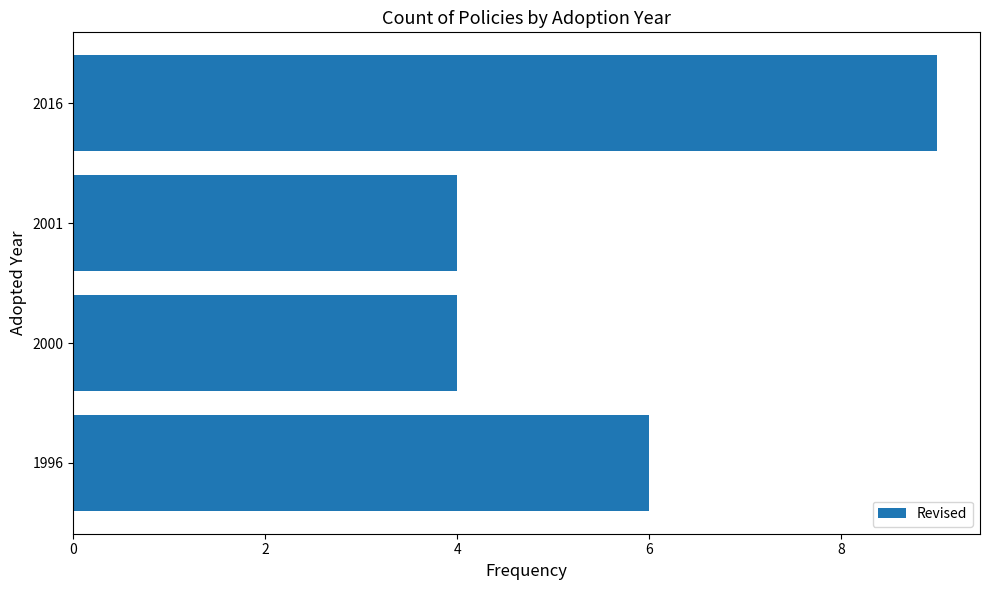

Count the values in the range 4 to 9.

4